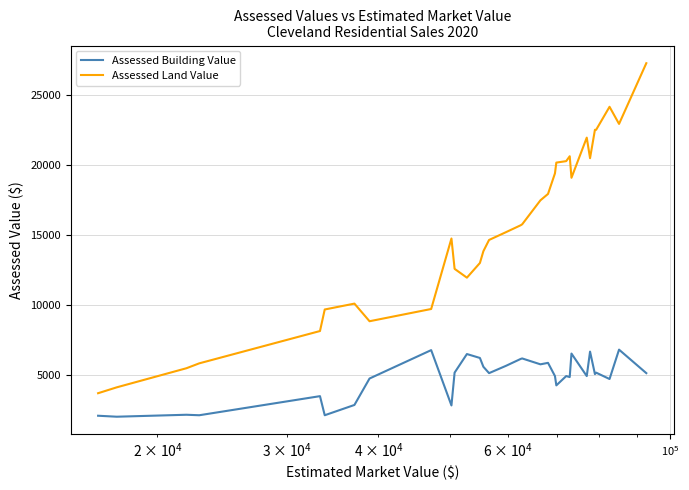

Is it true that Assessed Building Value equals 2067 at 23?

False